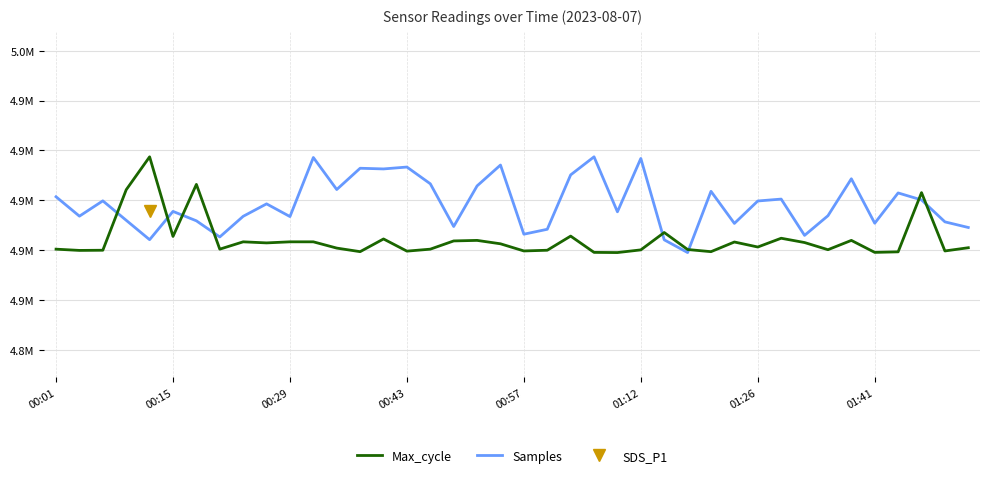

How many values in the Max_cycle series exceed 4881366?

20